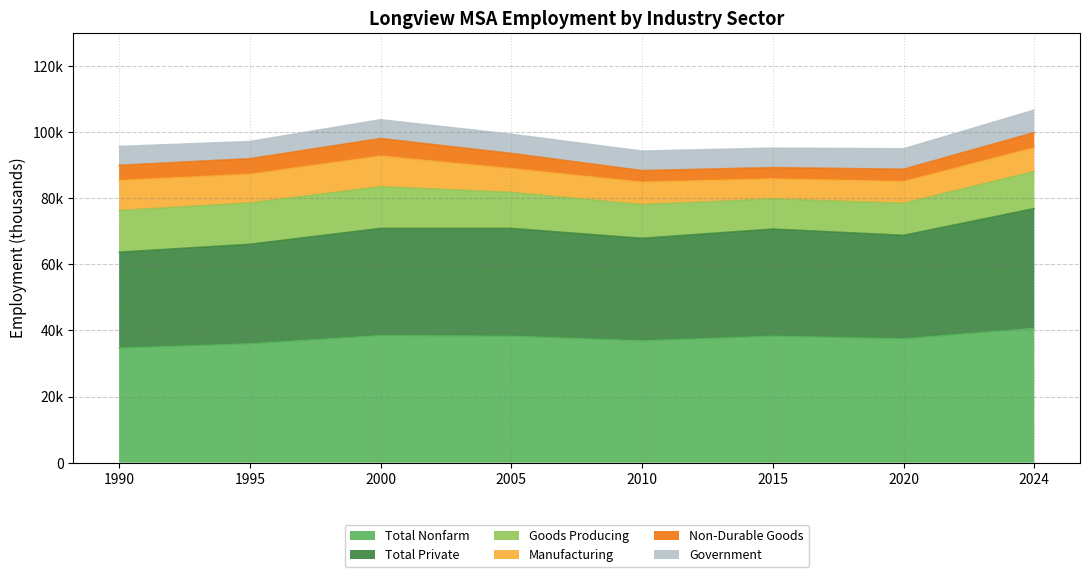

How many data points in Goods Producing are less than 11200?

4